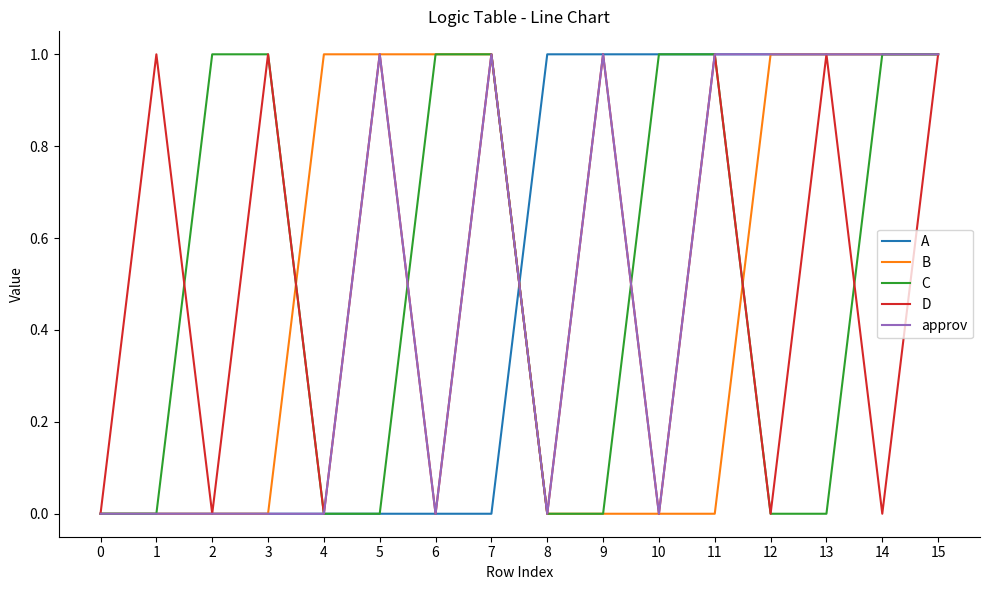

Between 2 and 6, which series saw the biggest shift?

B